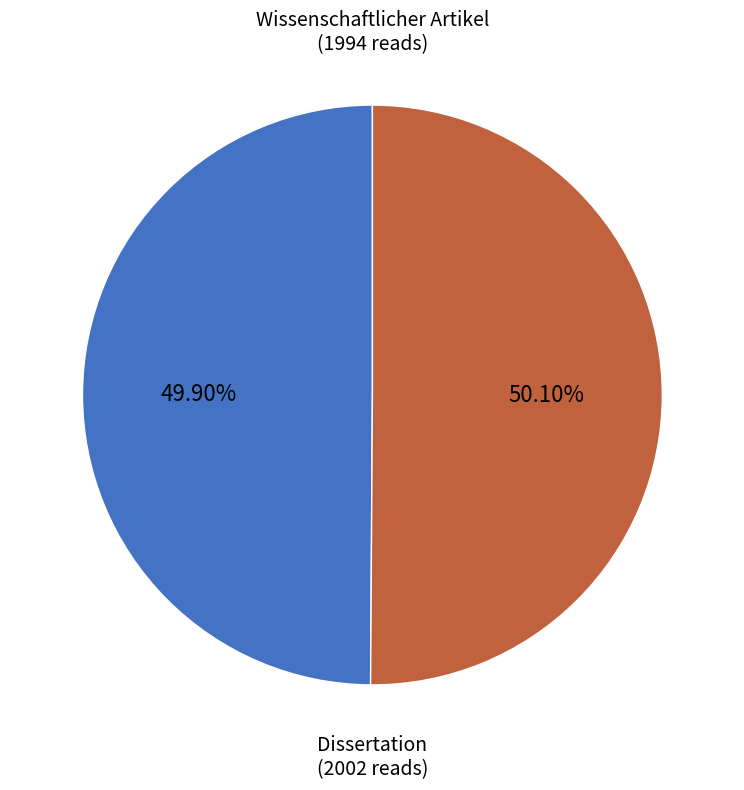

Is there a majority slice in this chart?

Yes